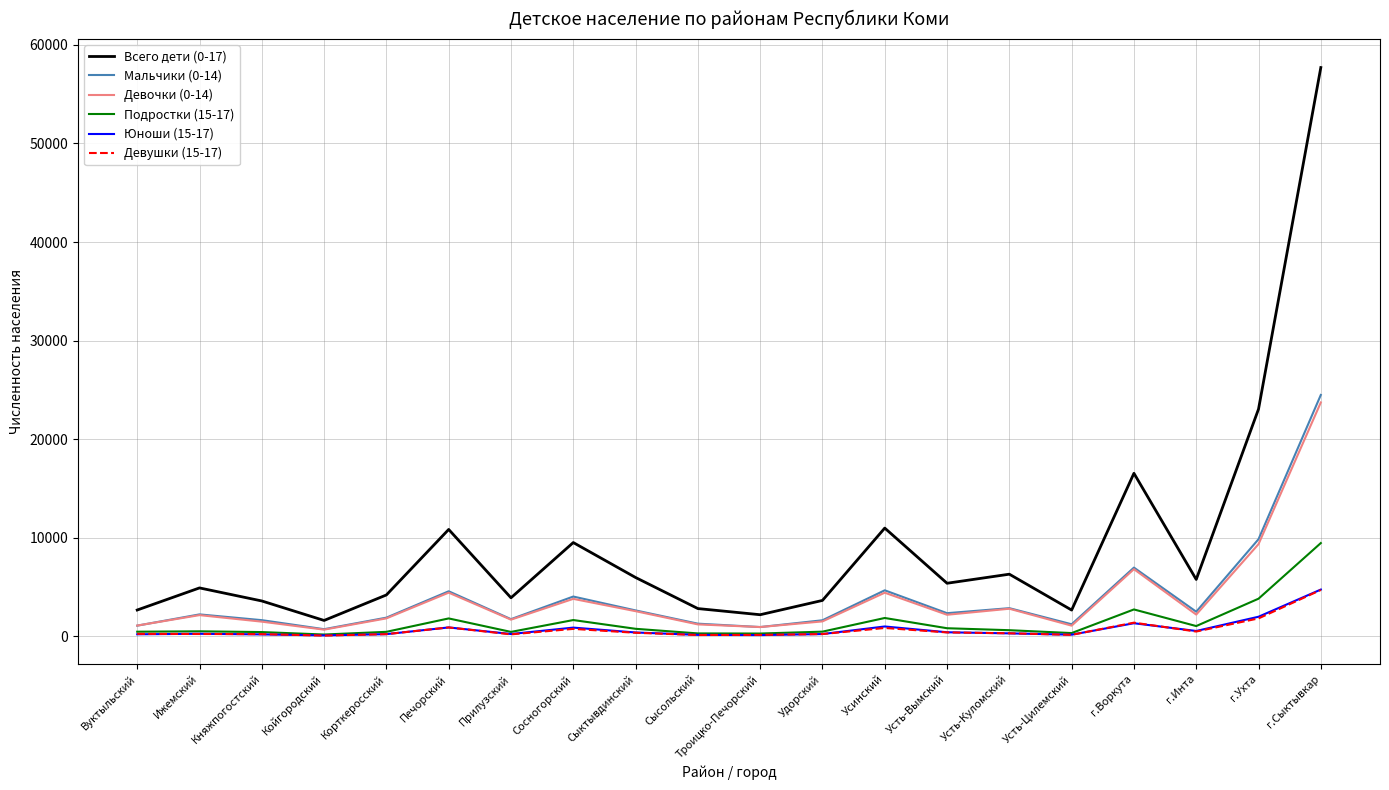

What is the approximate value of Всего дети (0-17) at Усть-Цилемский, to the nearest 10?

2680